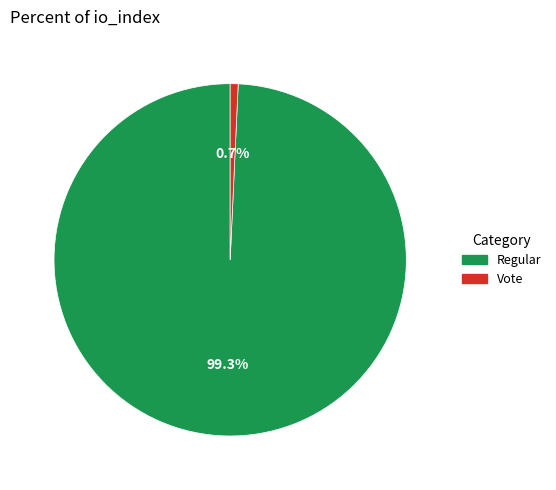

Is there a majority slice in this chart?

Yes